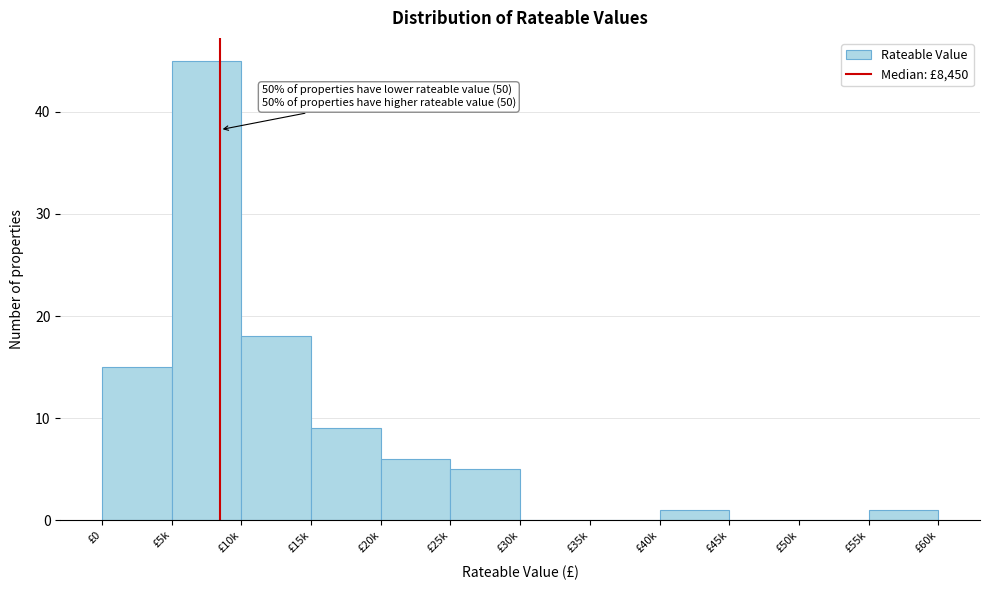

Reading right to left, what are all the values shown in this chart?

£55k=1	£50k=0	£45k=0	£40k=1	£35k=0	£30k=0	£25k=5	£20k=6	£15k=9	£10k=18	£5k=45	£0=15